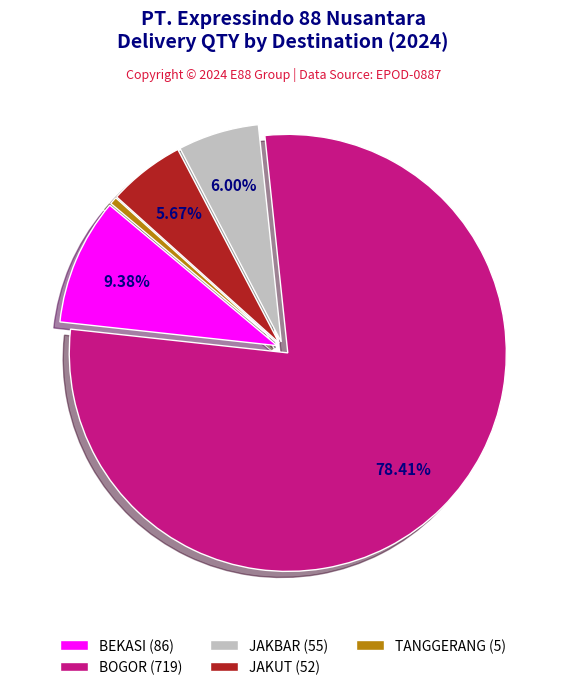

Which category has the smallest portion of the pie?

TANGGERANG